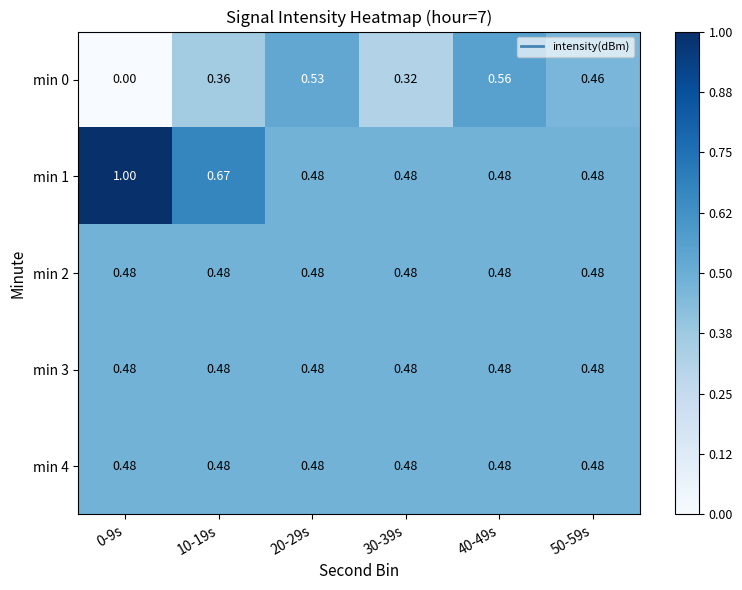

Is the value of min 3 at 40-49s greater than the value of min 0 at 50-59s?

Yes